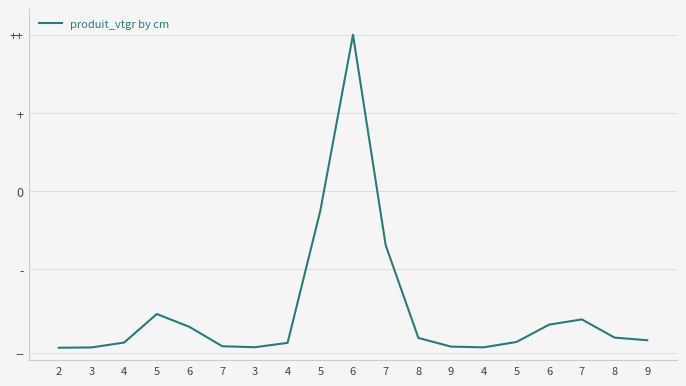

Does the chart have visible grid lines?

Yes